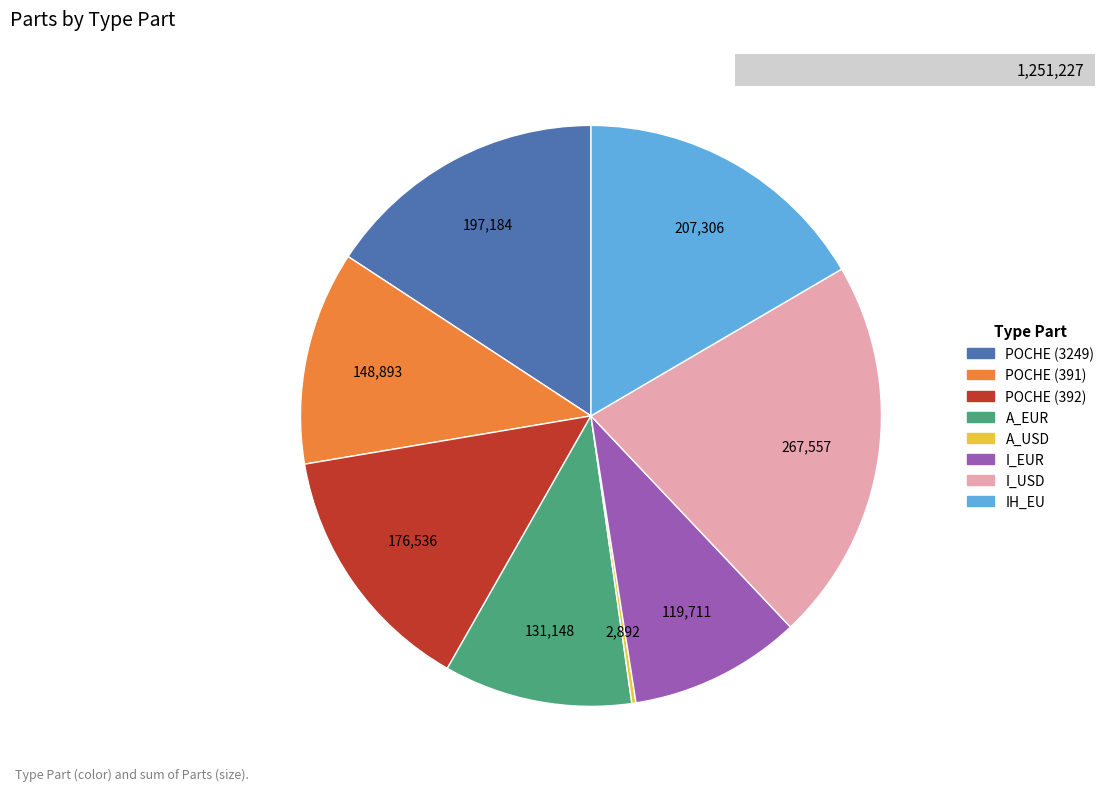

How much of the chart is everything except IH_EU?

83.4%